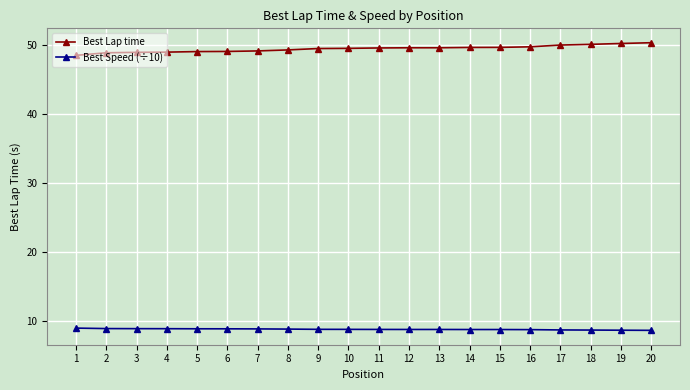

What is the minimum value for Best Lap time?

48.5